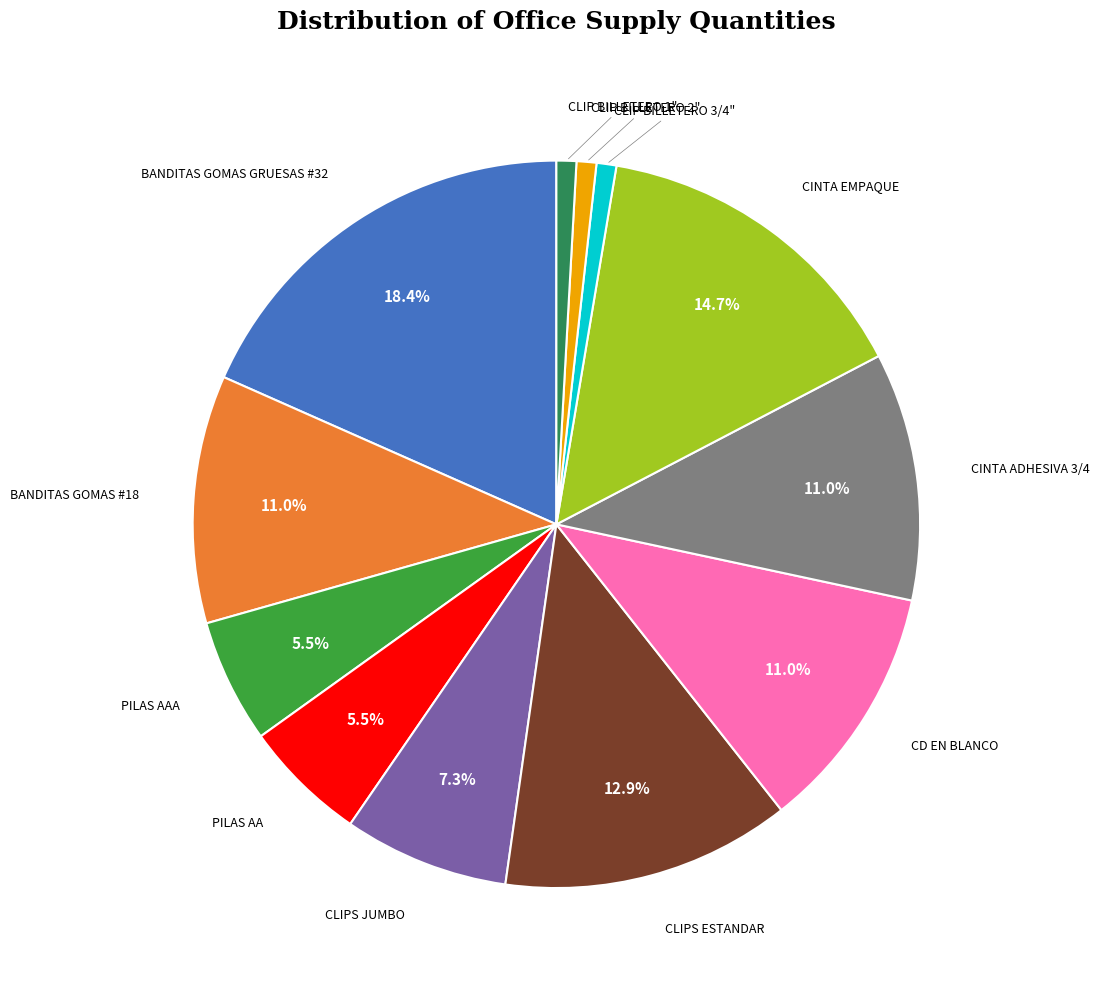

Is there a majority slice in this chart?

No